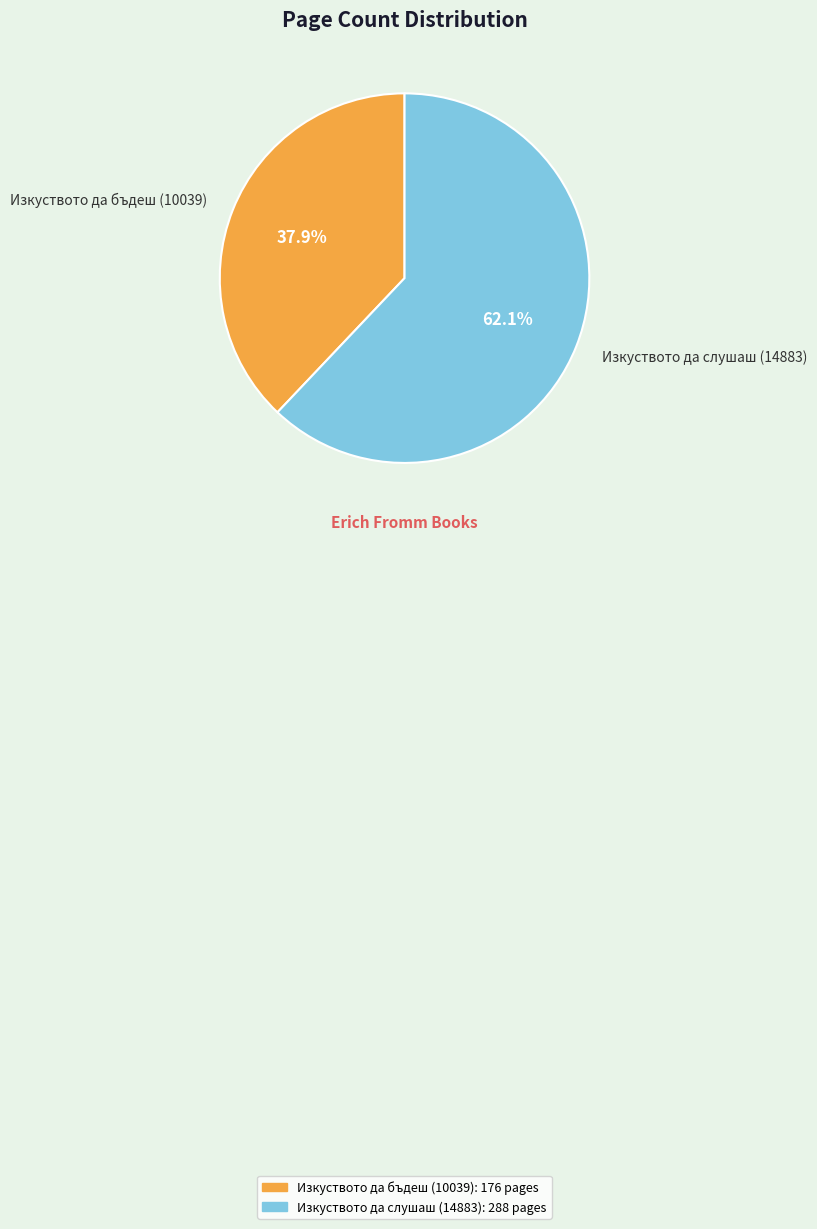

To the nearest percent, what portion does Изкуството да слушаш (14883) represent?

62%